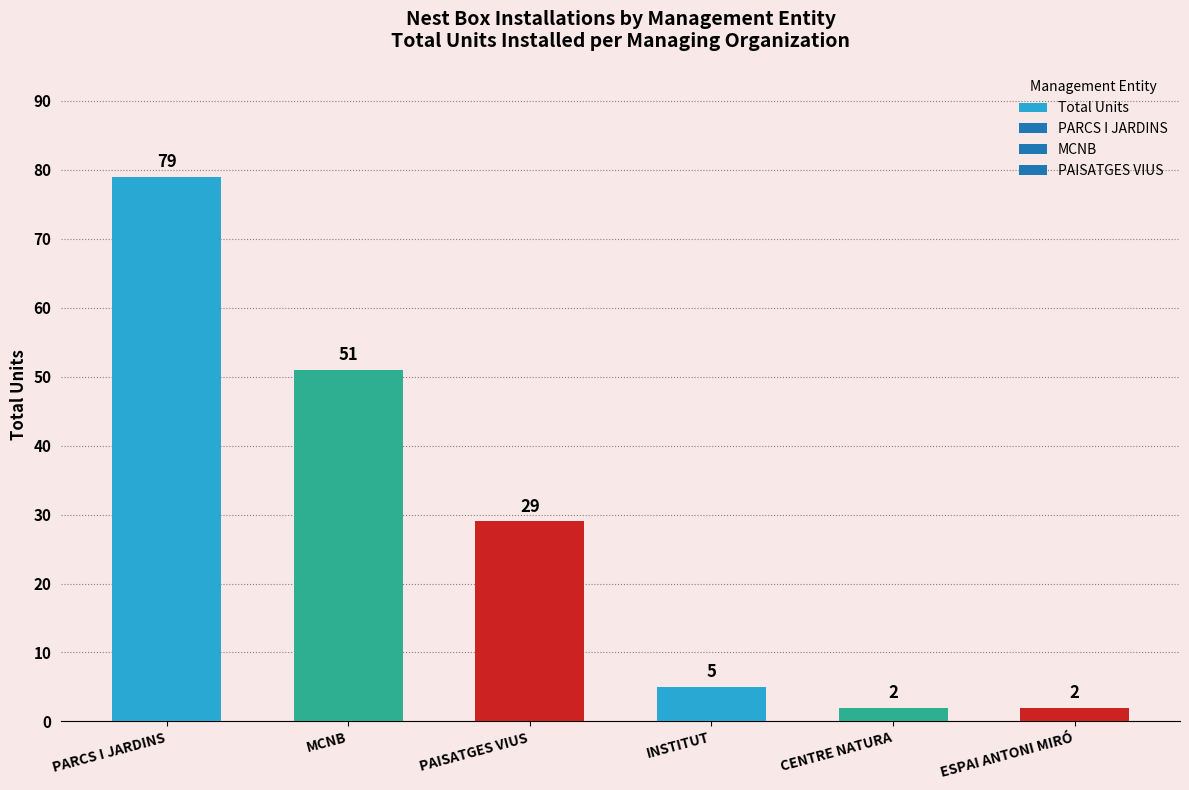

How many values are below 29?

3